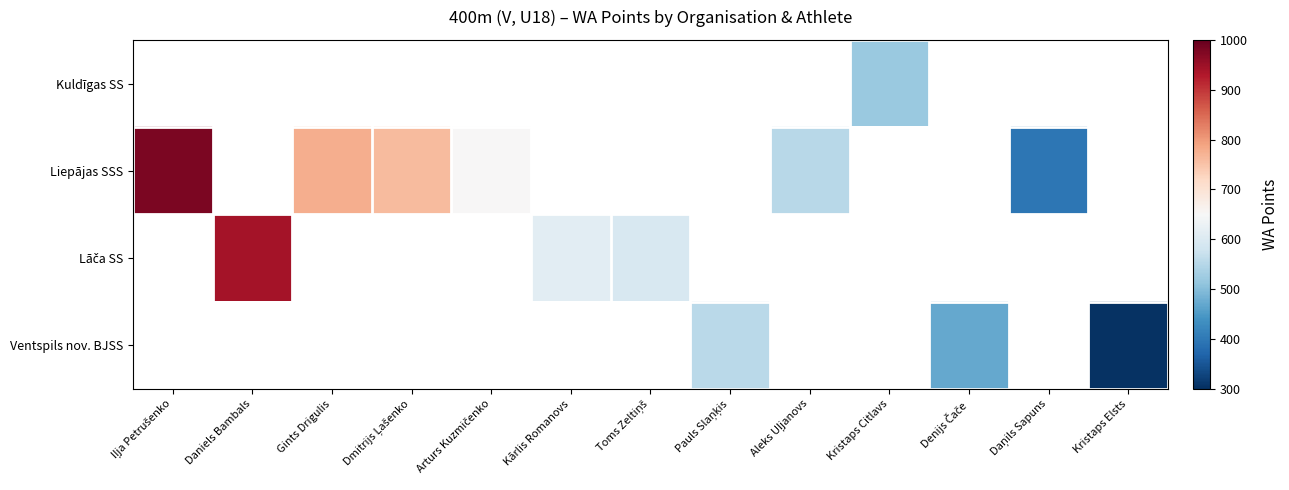

Between Aleks Uļjanovs and Dmitrijs Ļašenko, which is larger?

Dmitrijs Ļašenko